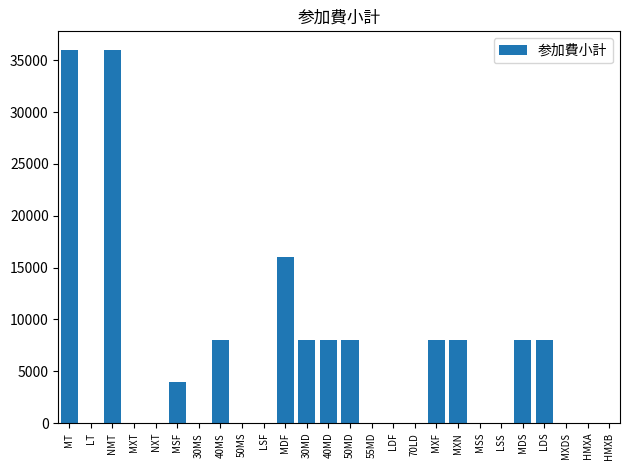

What is the change in value from 70LD to MXF?

+8000